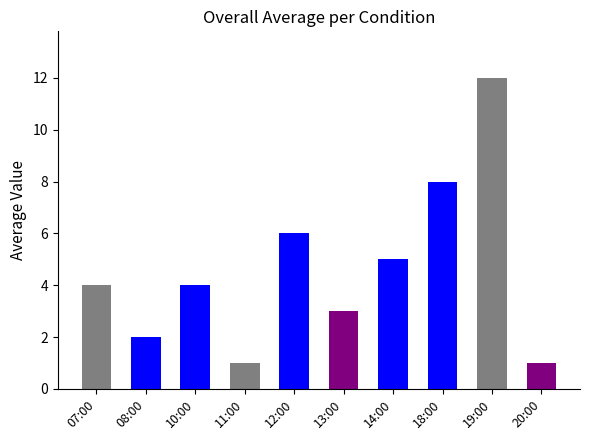

The value at 10:00 is 2. True or false?

False